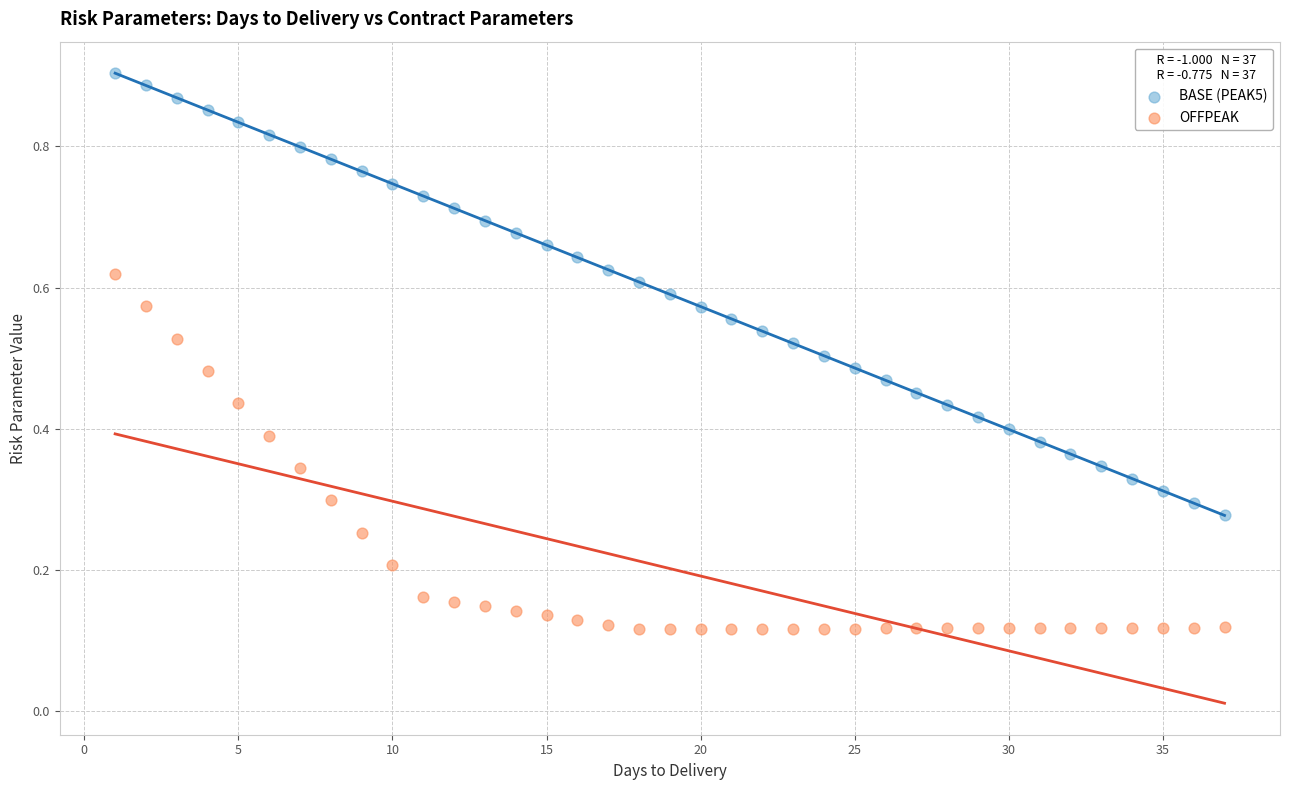

Which series contains the highest Y value?

BASE (PEAK5)